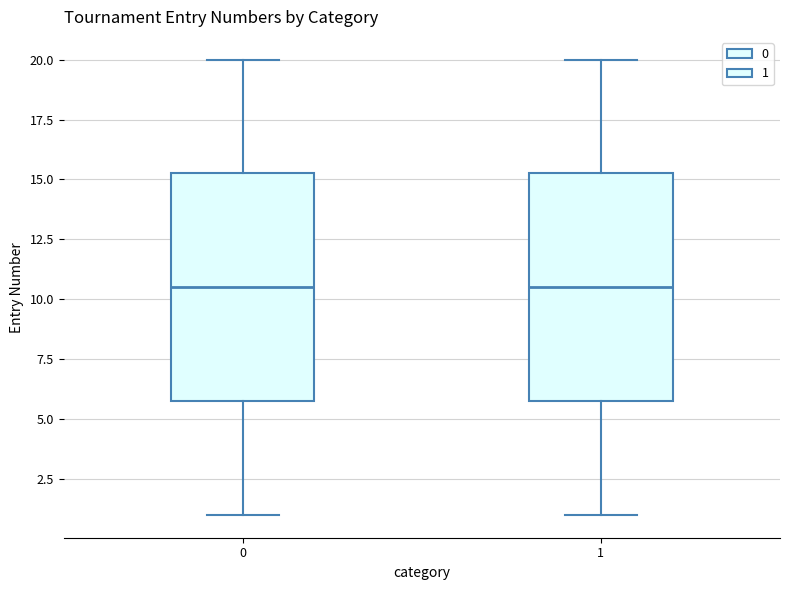

Where does the lower whisker of the box at x = 0 end on the y-axis? The values are not printed on the chart, so give them approximately, as read against the axis.

1.0